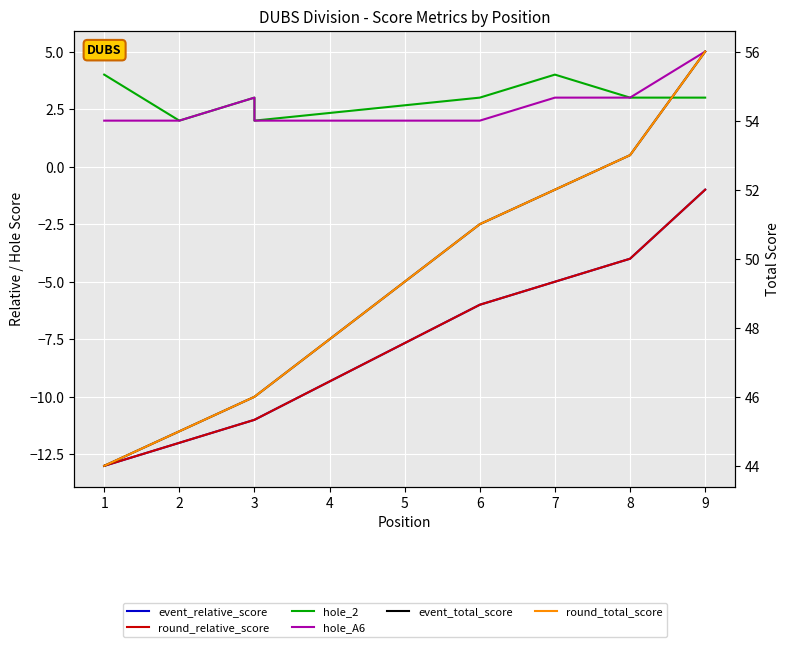

True or false: round_relative_score has a value of -4 at 3.

False